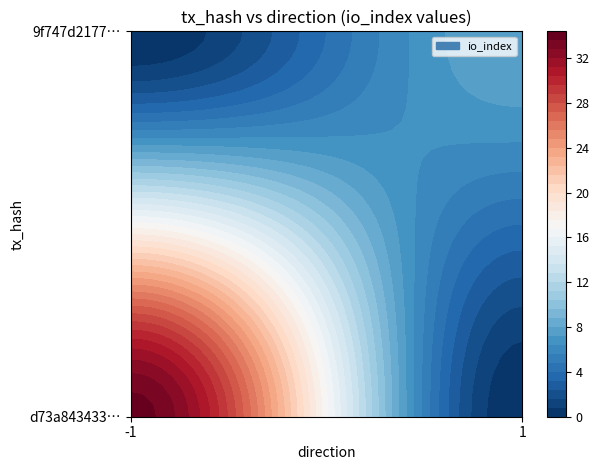

What is the sum of the d73a843433811104259bf6f041b9d4c51ea819f values at direction and io_index?

33